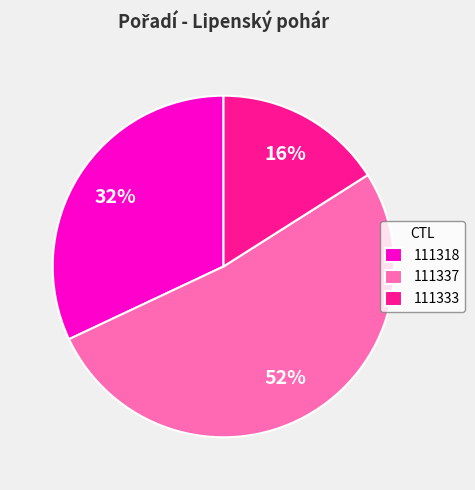

What is the smallest slice in the pie chart?

111333